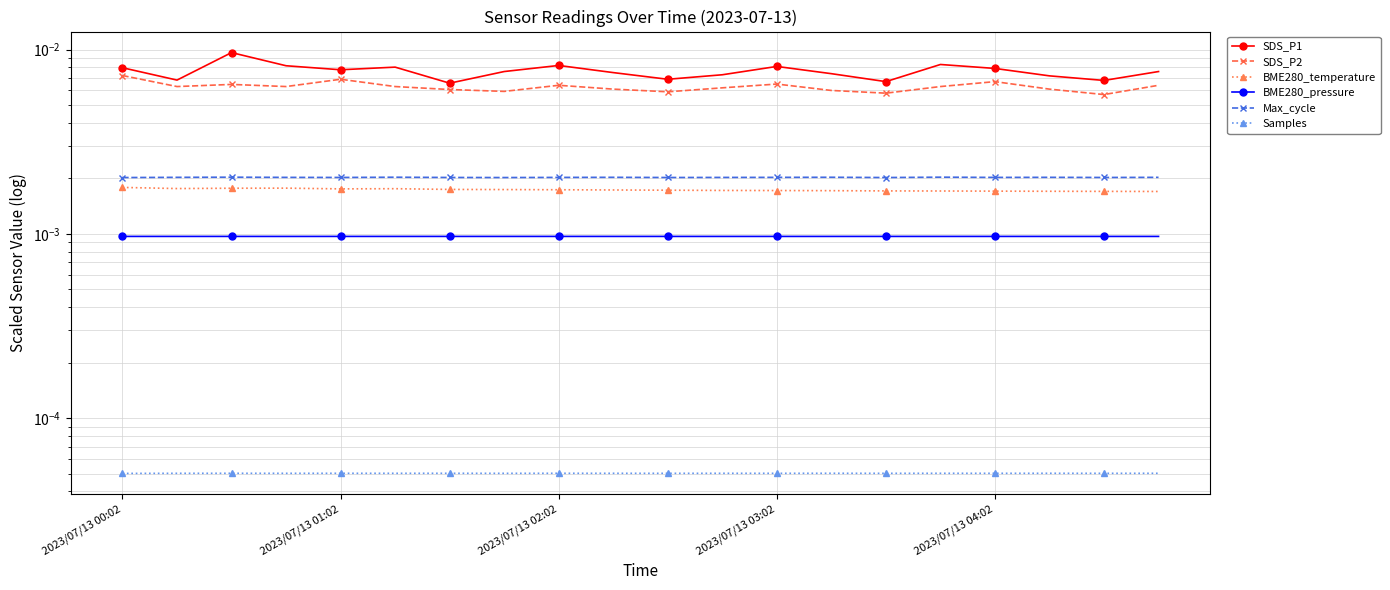

The Max_cycle series shows 0.0 at 2023/07/13 03:02. True or false?

True